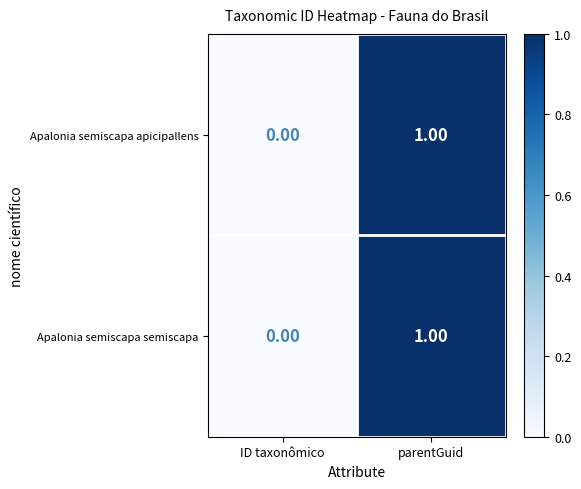

At which category is the sum across all series the highest?

parentGuid